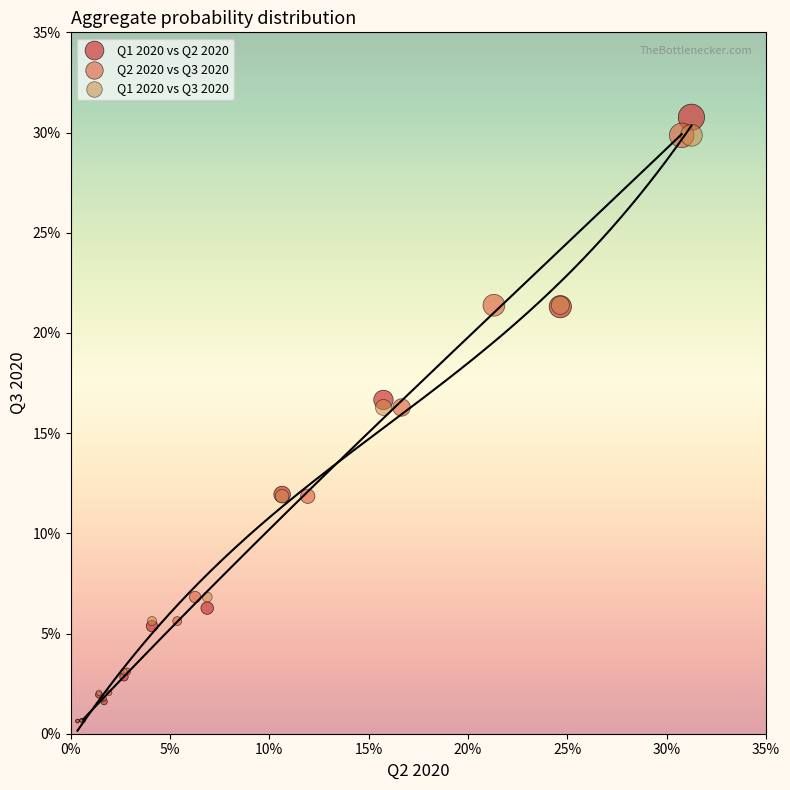

Which series has the largest Y range (max minus min)?

Q1 2020 vs Q2 2020